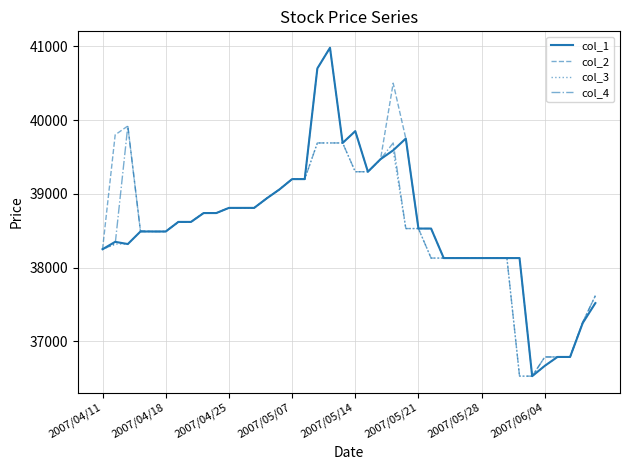

What is the minimum value for col_4?

36530